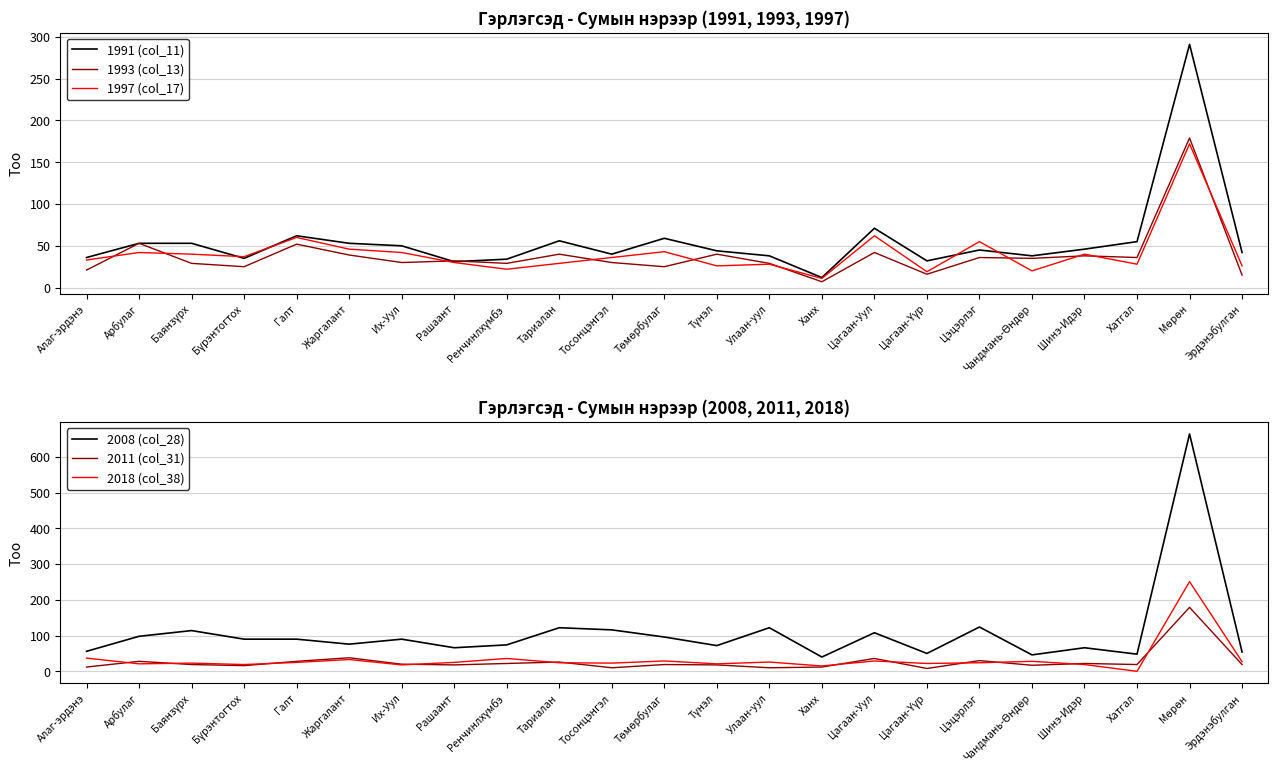

What is the label of the 7th point from the right?

Цагаан-Үүр